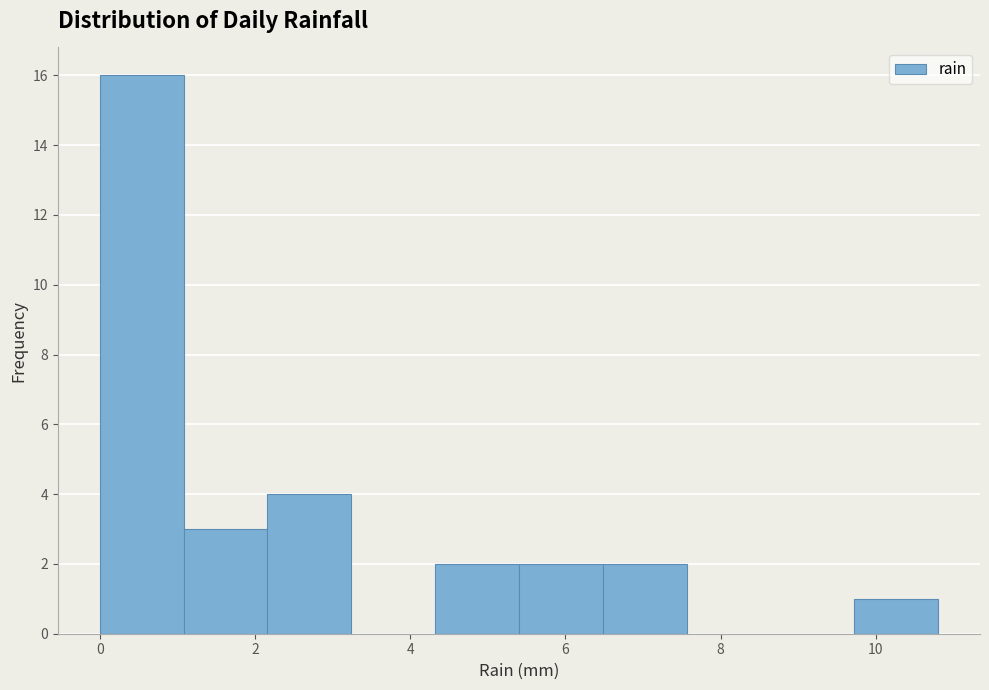

Reading left to right, list every bar in this chart as the range it spans on the x-axis followed by its height. Neither the bar edges nor the heights are printed on the chart, so give them approximately, as read against the axes.

0.00 to 1.08: 16
1.08 to 2.16: 3
2.16 to 3.24: 4
3.24 to 4.32: 0
4.32 to 5.40: 2
5.40 to 6.48: 2
6.48 to 7.56: 2
7.56 to 8.64: 0
8.64 to 9.72: 0
9.72 to 10.80: 1